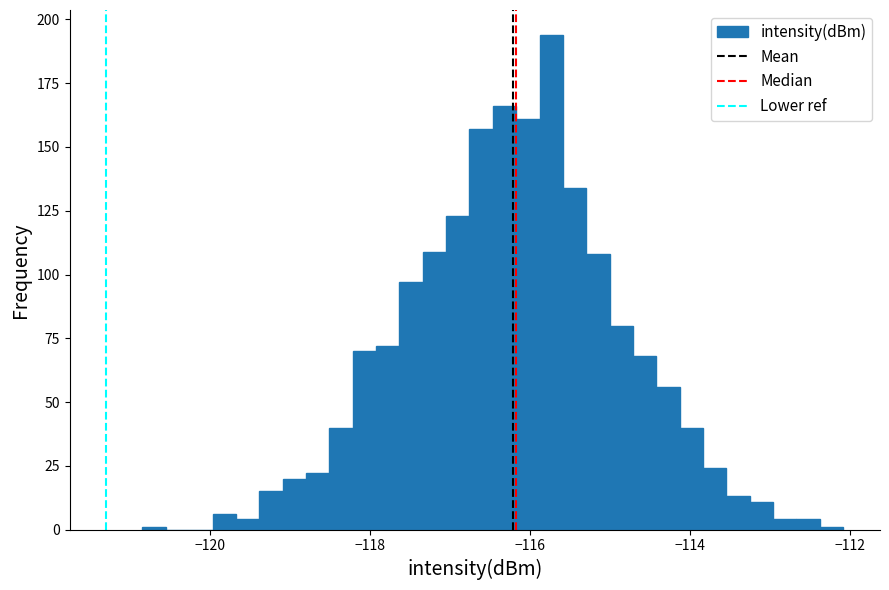

Around what value on the x-axis is the tallest bar? Give the approximate position of its centre, as read against the axis.

-115.8